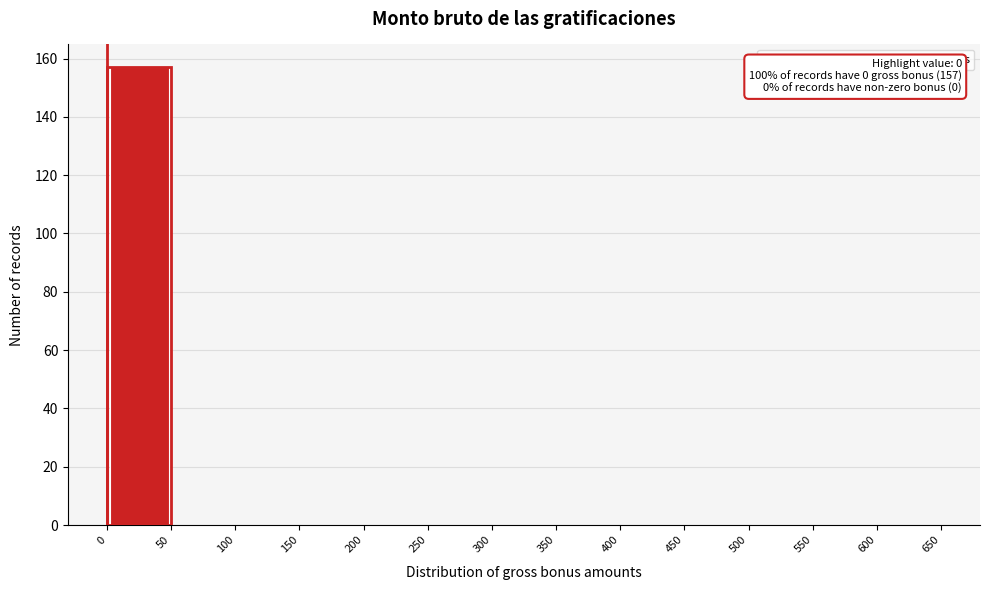

Which range on the x-axis has the tallest bar?

0 to 50